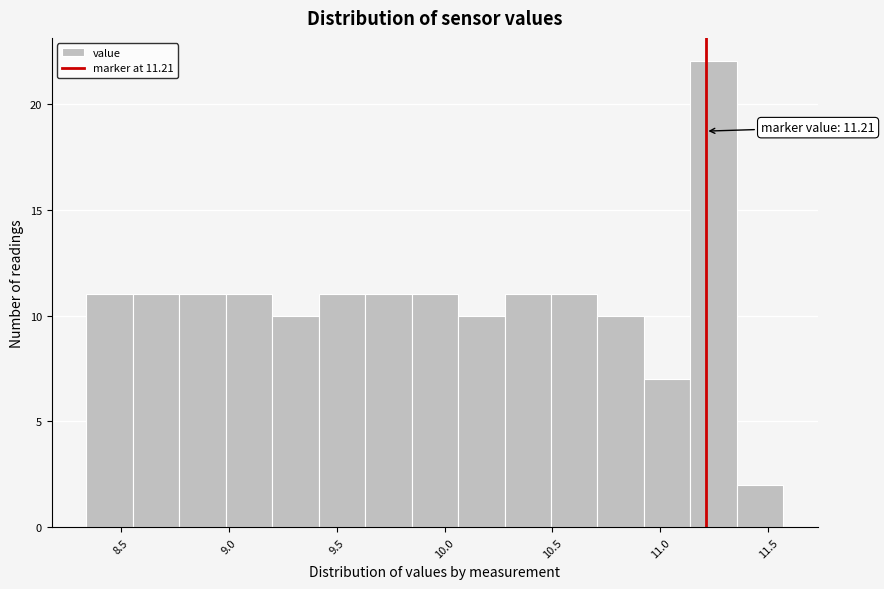

Over which range of the x-axis is the bar tallest?

11.15 to 11.35